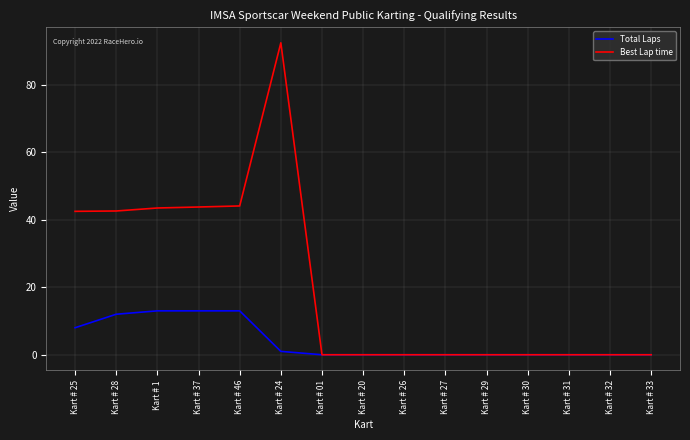

Where is Total Laps nearest to the value 6?

Kart # 25